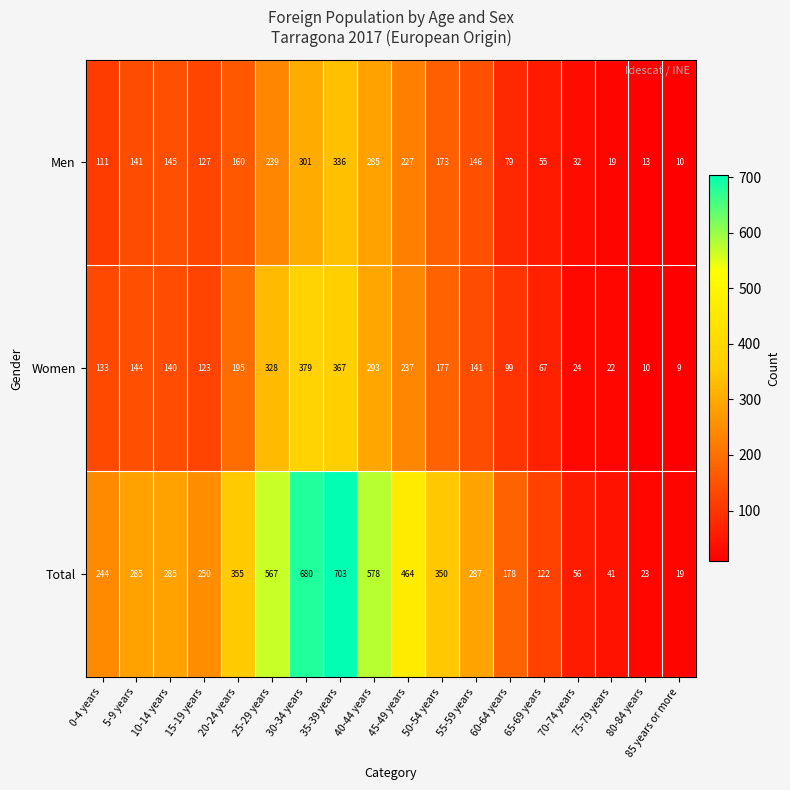

What is the difference between the maximum and minimum values in the Total series?

684